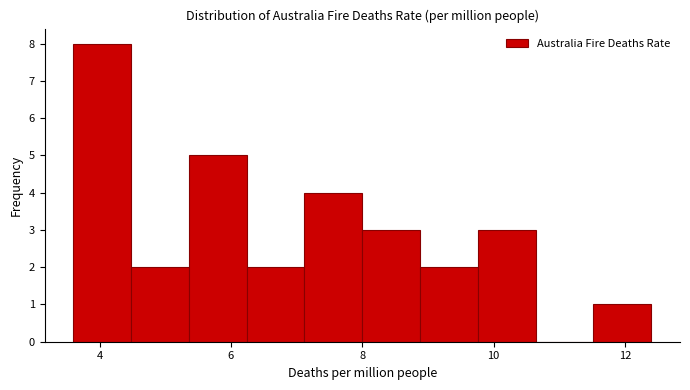

Over which range of the x-axis is the bar tallest?

3.60 to 4.48